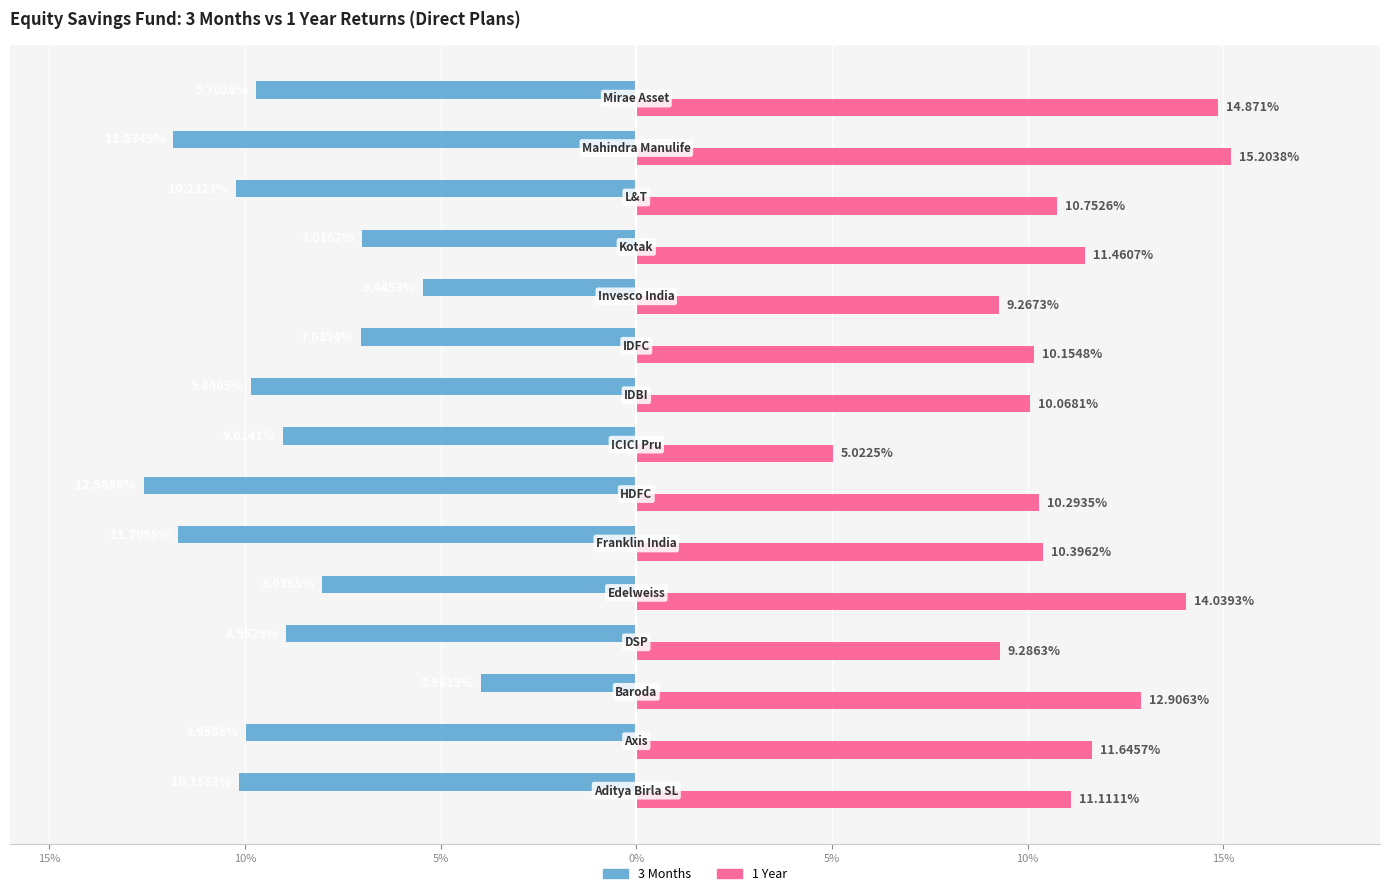

What is the maximum value for 3 Months?

-4.0